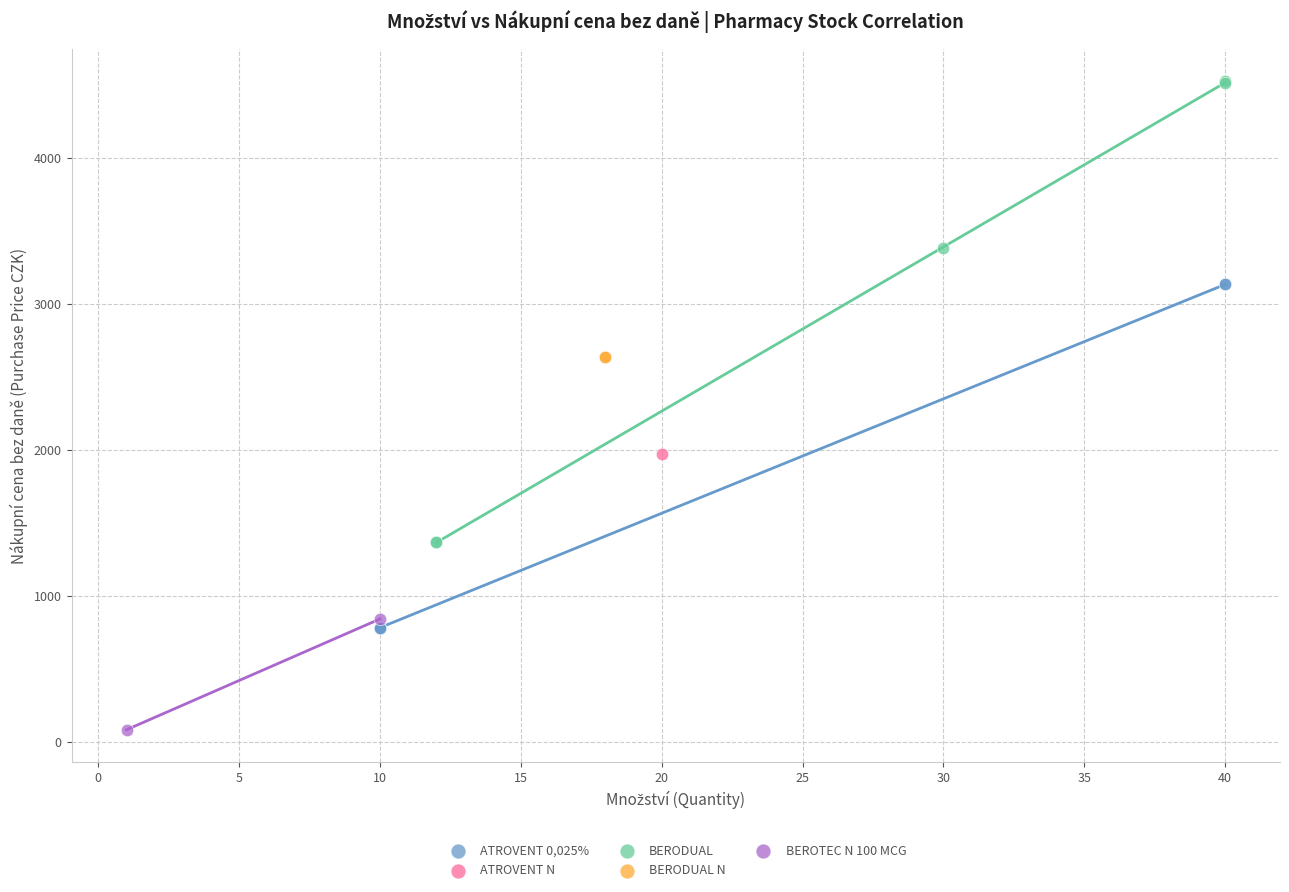

What are all the series names shown in the legend?

ATROVENT 0,025%, ATROVENT N, BERODUAL, BERODUAL N, BEROTEC N 100 MCG